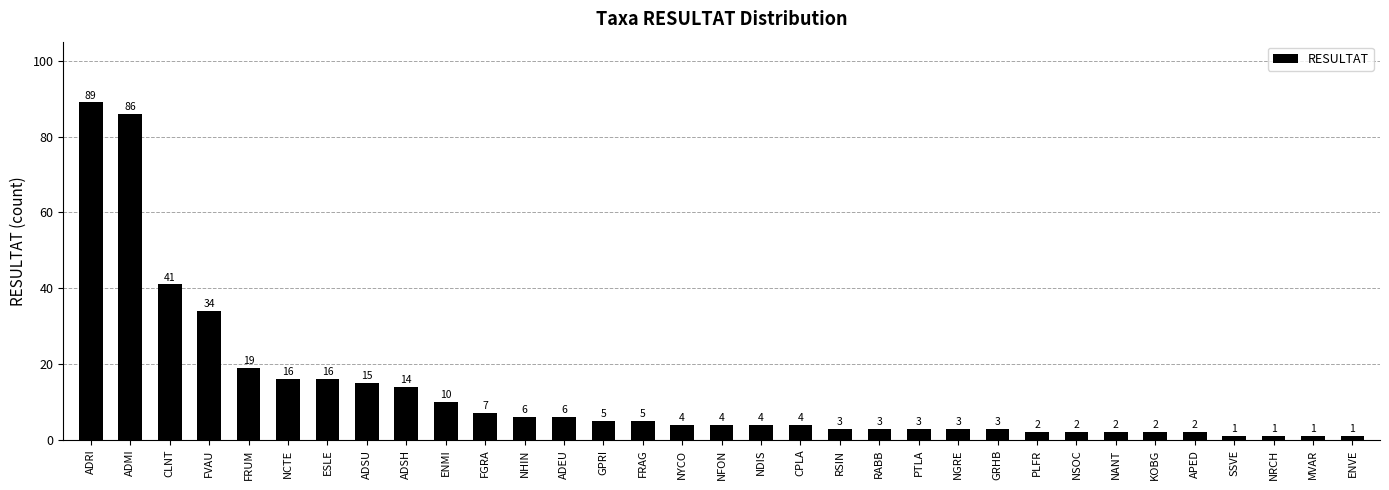

Between CPLA and NRCH, which is larger?

CPLA